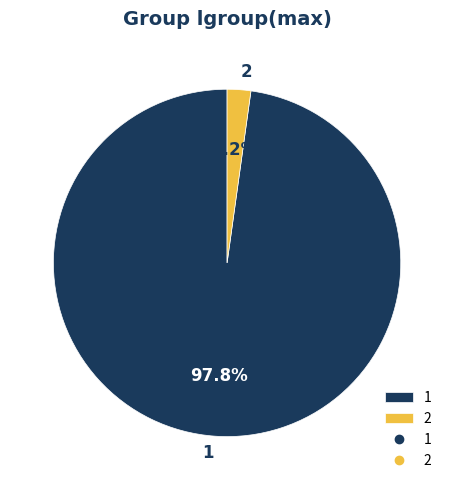

What percentage is NOT represented by 1?

2.2%